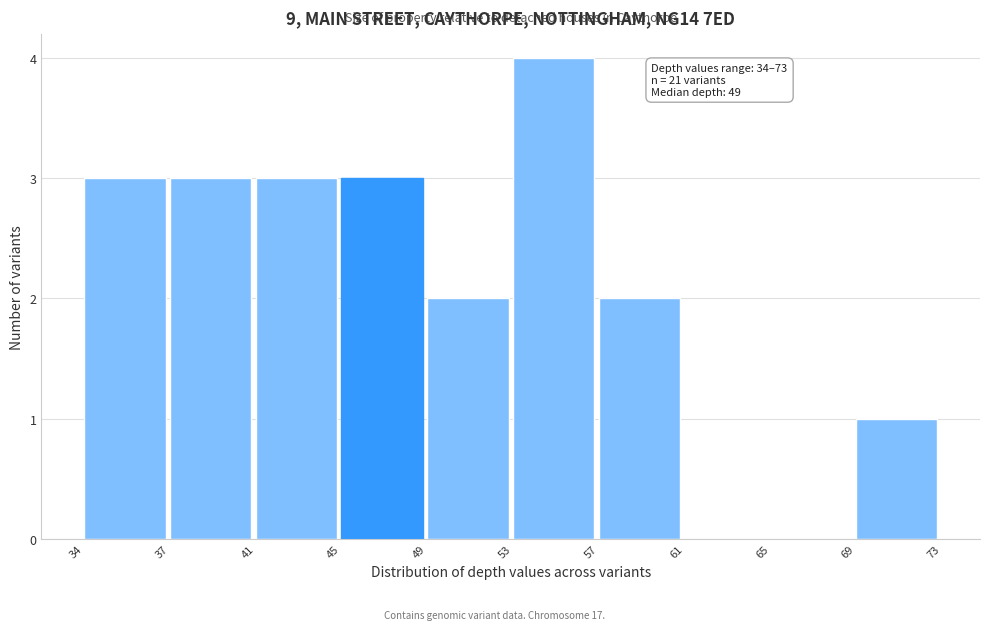

Reading left to right, transcribe all the data shown in this chart.

34=3	37=3	41=3	45=3	49=2	53=4	57=2	61=0	65=0	69=1